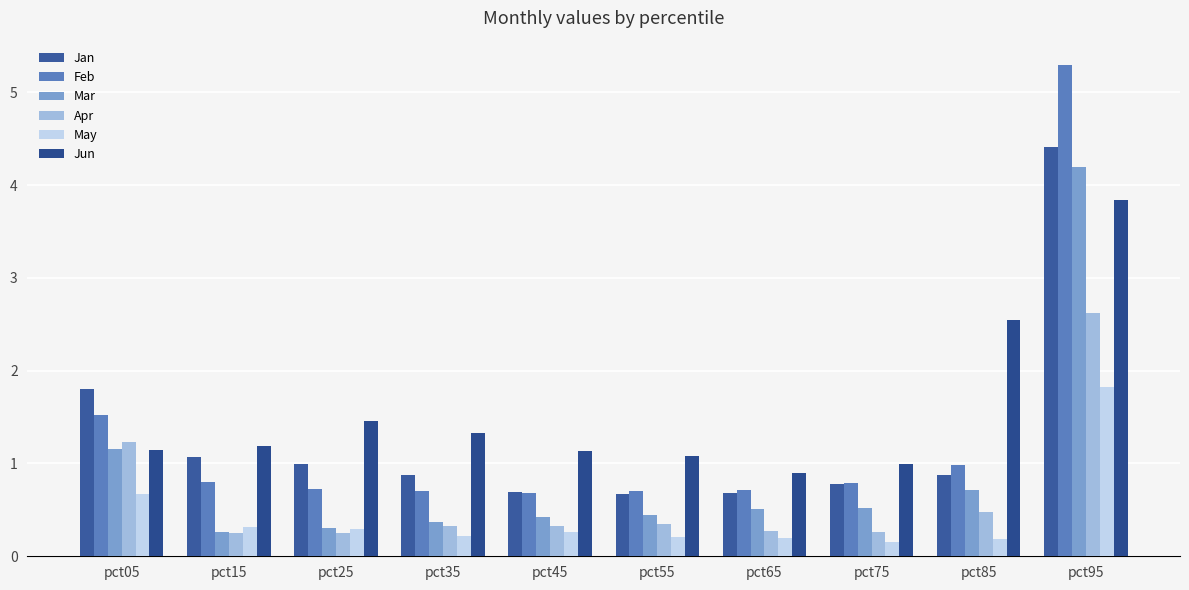

How many bars are there in each group?

6